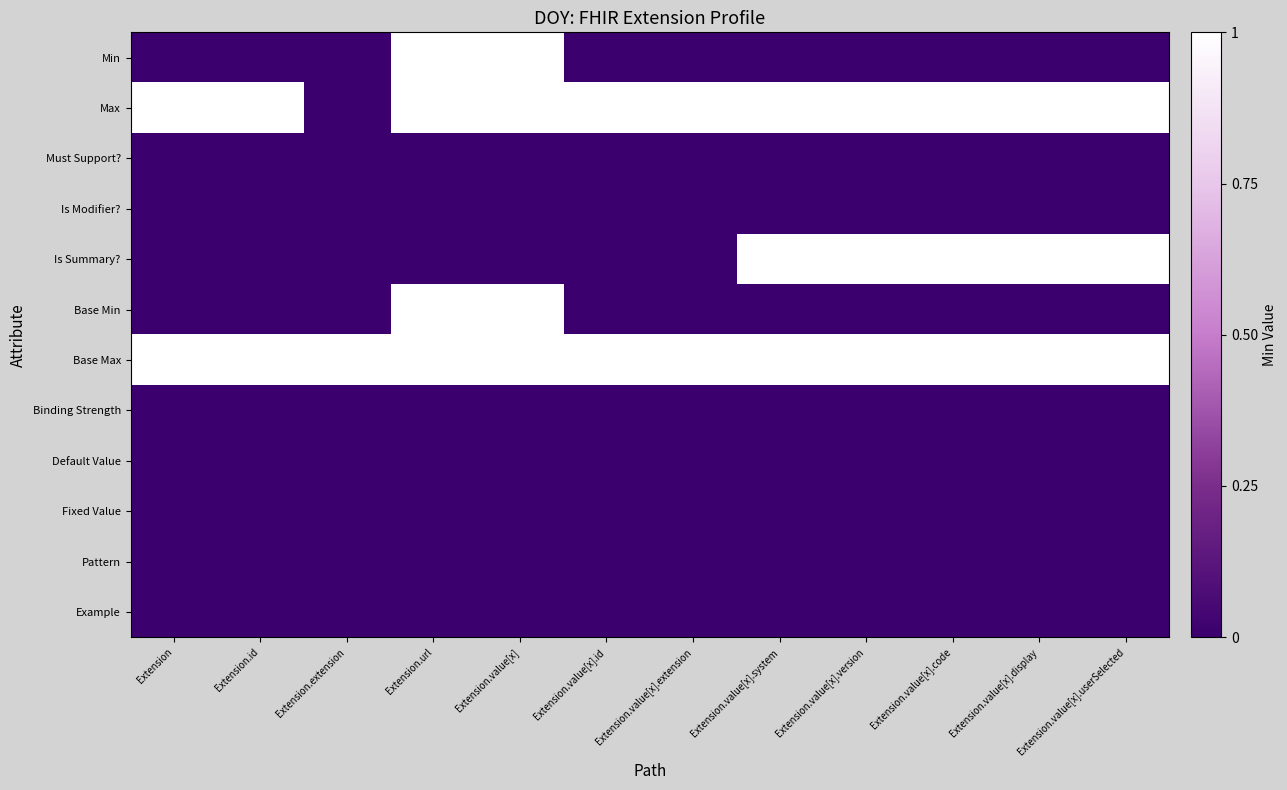

Which label corresponds to the smallest value in the chart?

Extension